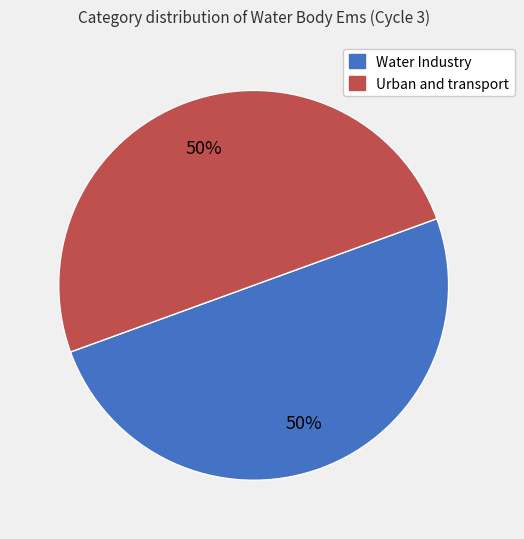

Approximately how many times larger is the value at Urban and transport compared to Water Industry?

1.0